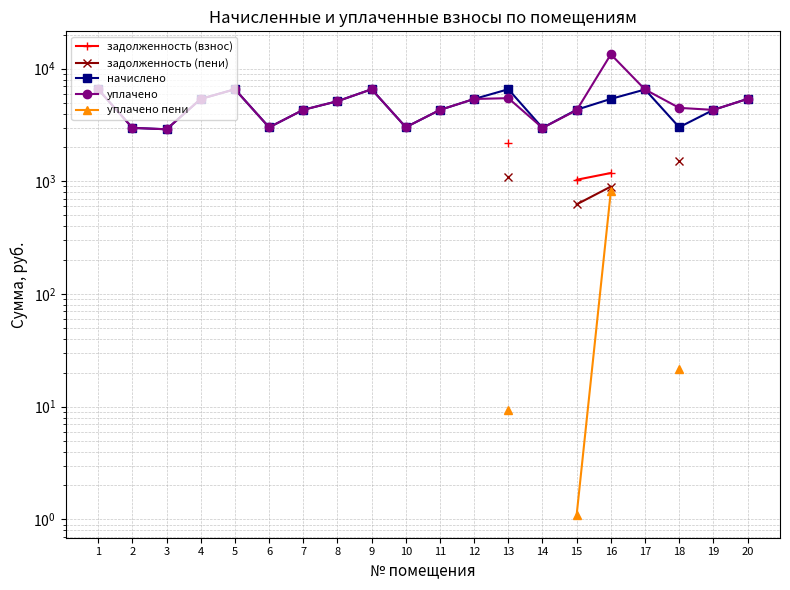

How many data points in уплачено are less than 5141?

10